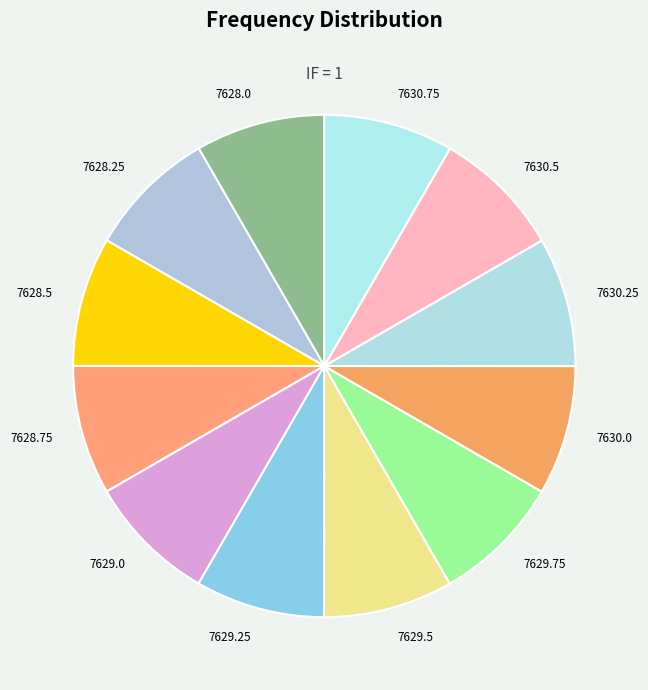

The 7628.0 slice represents 23% of the pie. True or false?

False